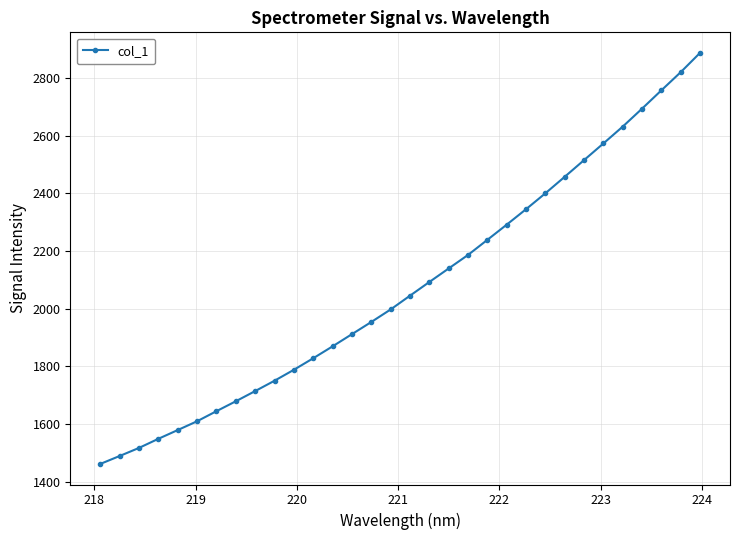

What is the average value?

2075.6